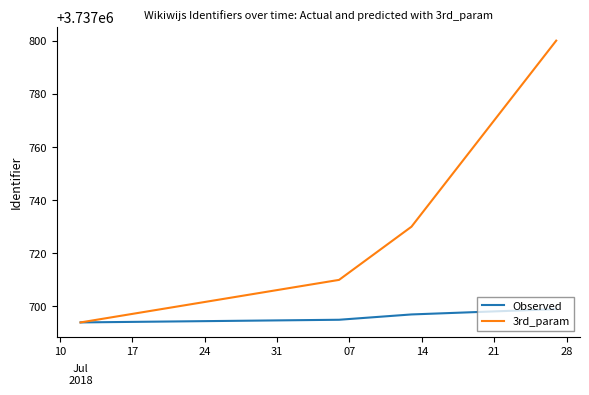

What is the minimum value shown in the chart?

3737694